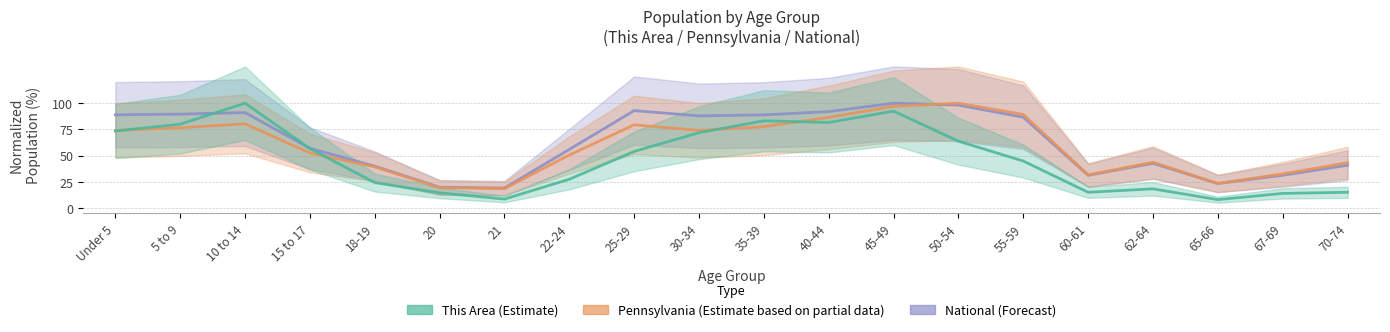

What is the difference between the maximum and second lowest values in the This Area series?

91.4